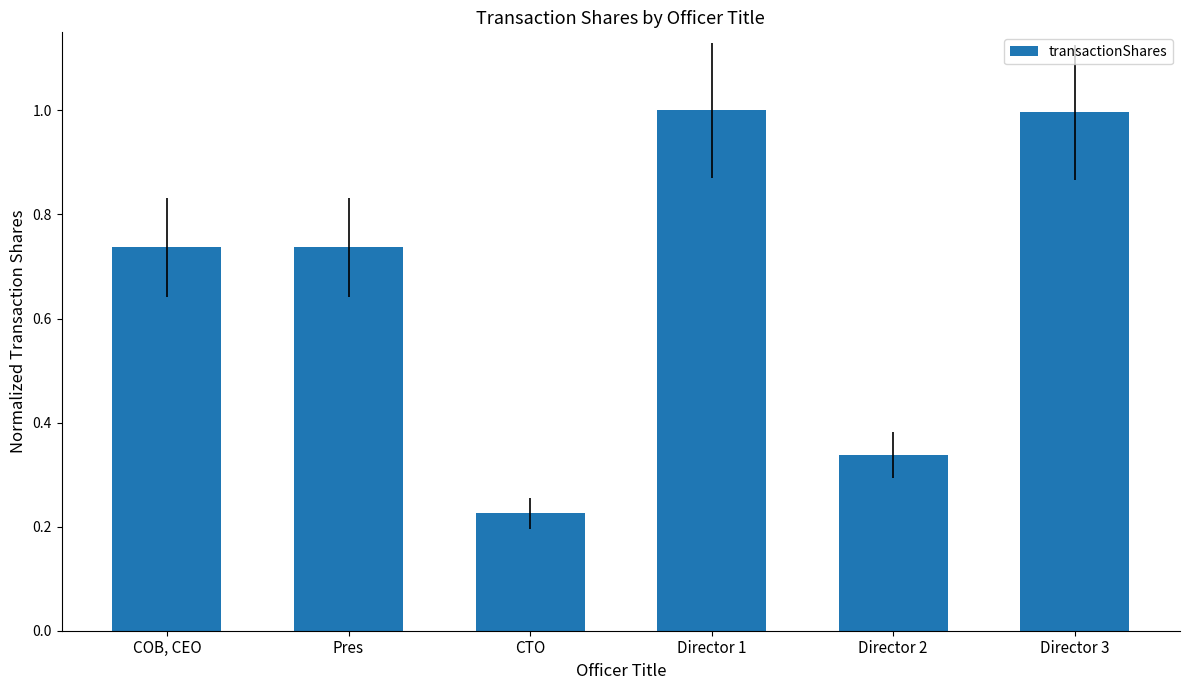

What is the sum of the values at Pres and CTO?

1.0